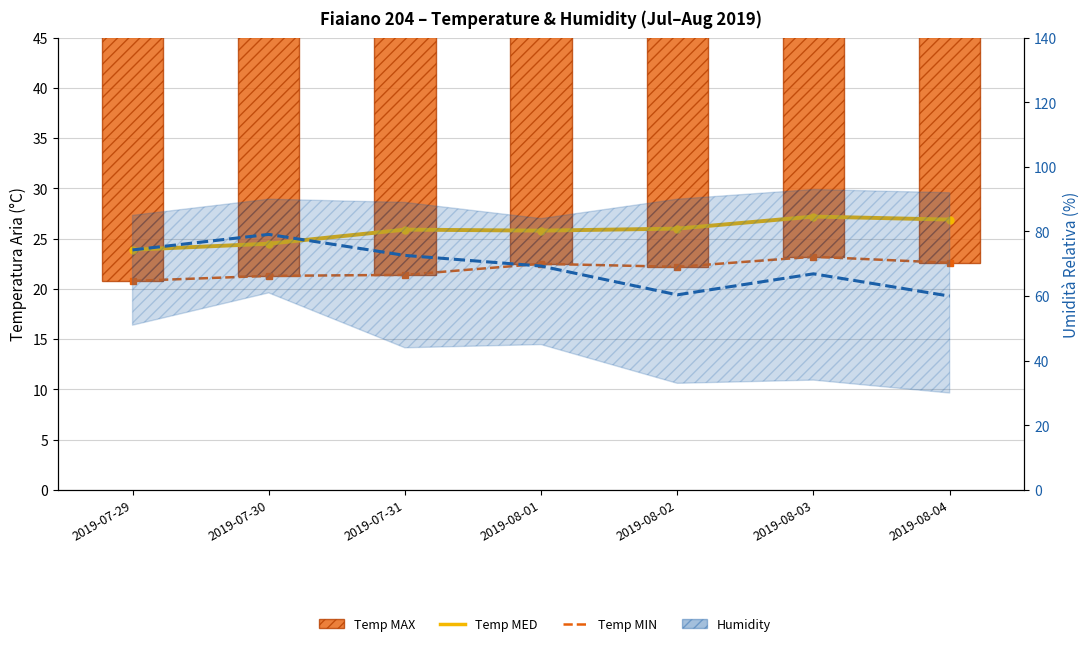

What is the highest value of the Temp MAX series?

33.4